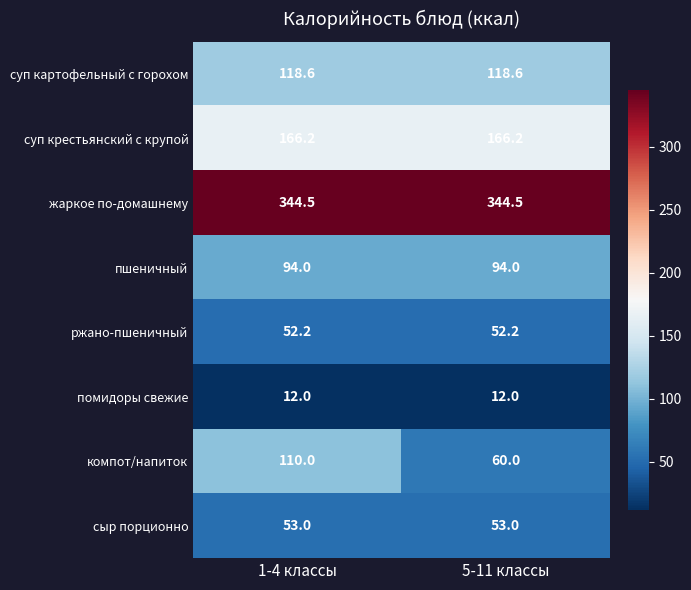

True or false: суп картофельный с горохом has a value of 118.6 at 5-11 классы.

True